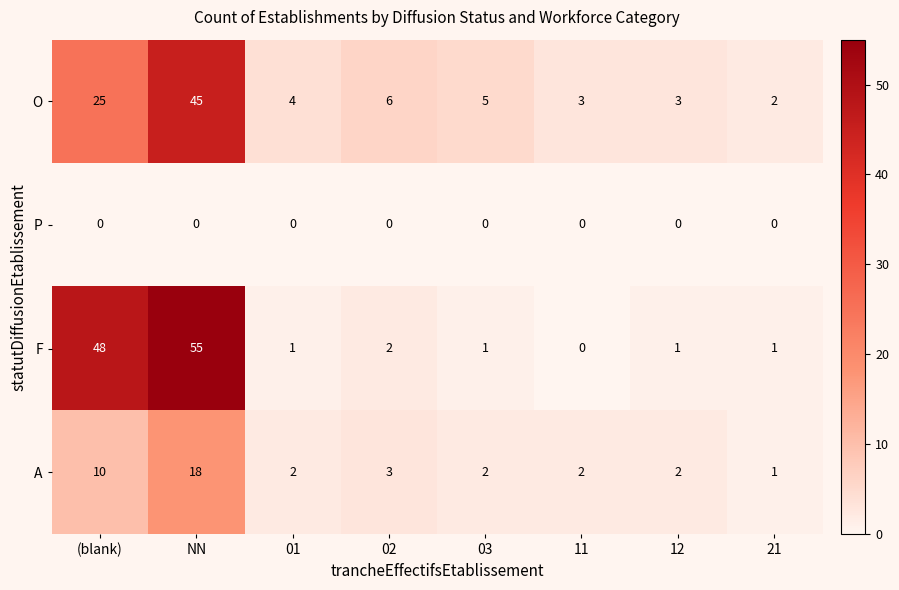

What is the sum of all A values?

40